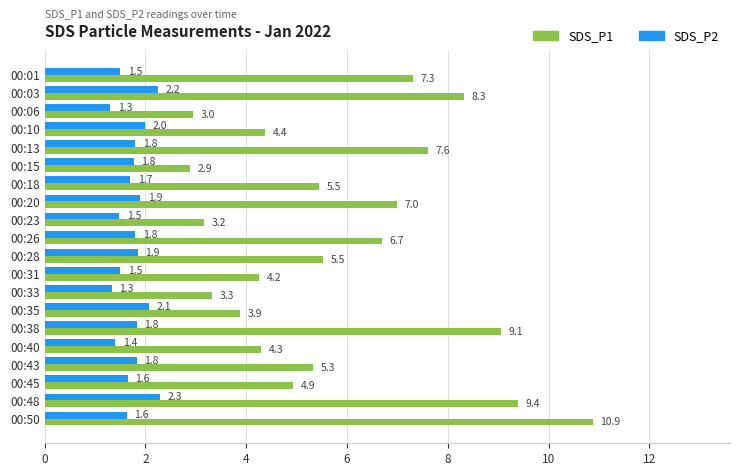

What value does the SDS_P2 series have at 00:26?

1.8